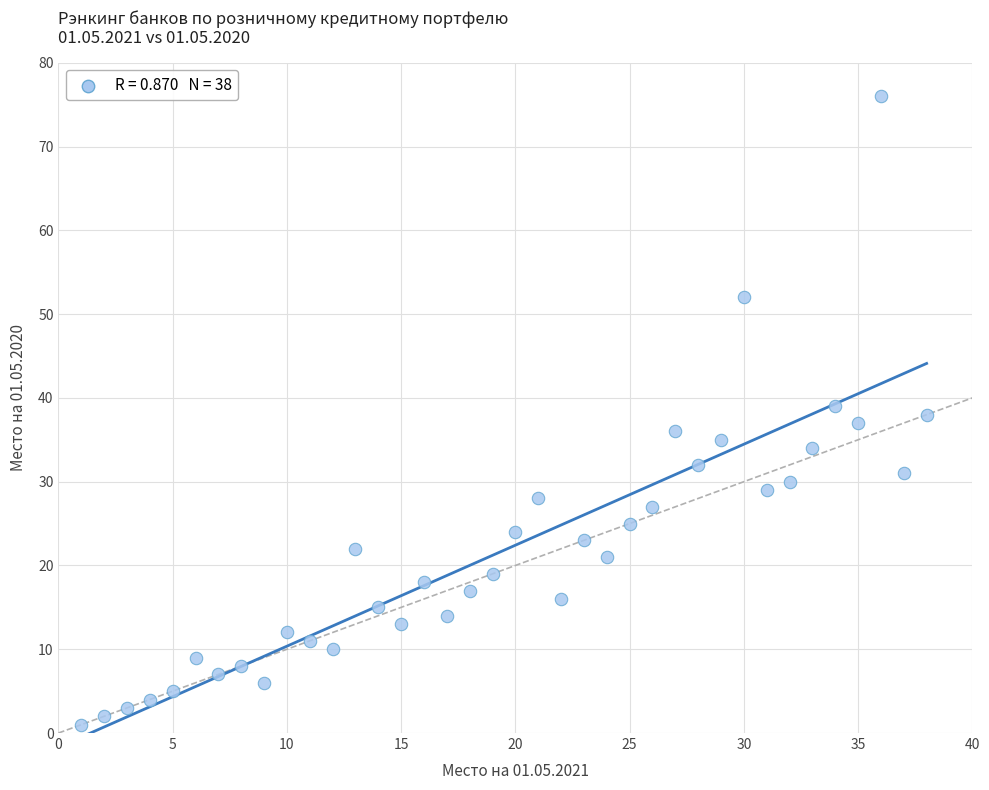

What is the range of Y values (max minus min)?

75